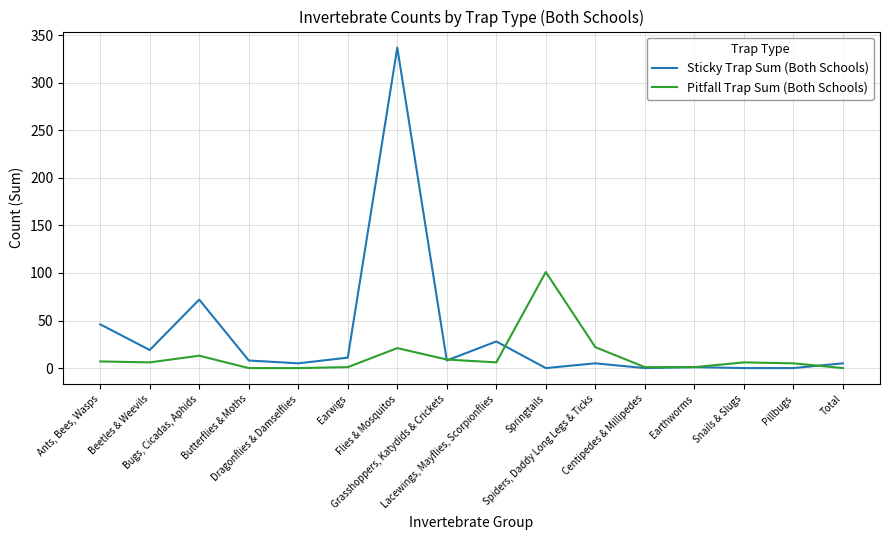

Rank the series by their maximum value, from lowest to highest.

Pitfall Trap Sum (Both Schools), Sticky Trap Sum (Both Schools)